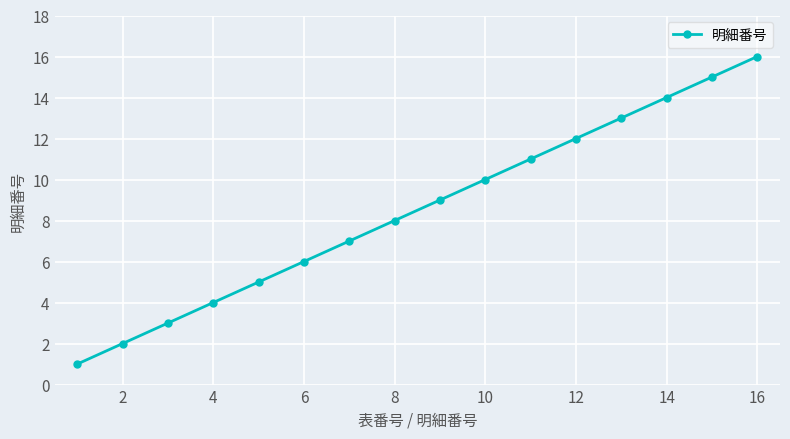

What is the difference between the second highest and minimum values?

14